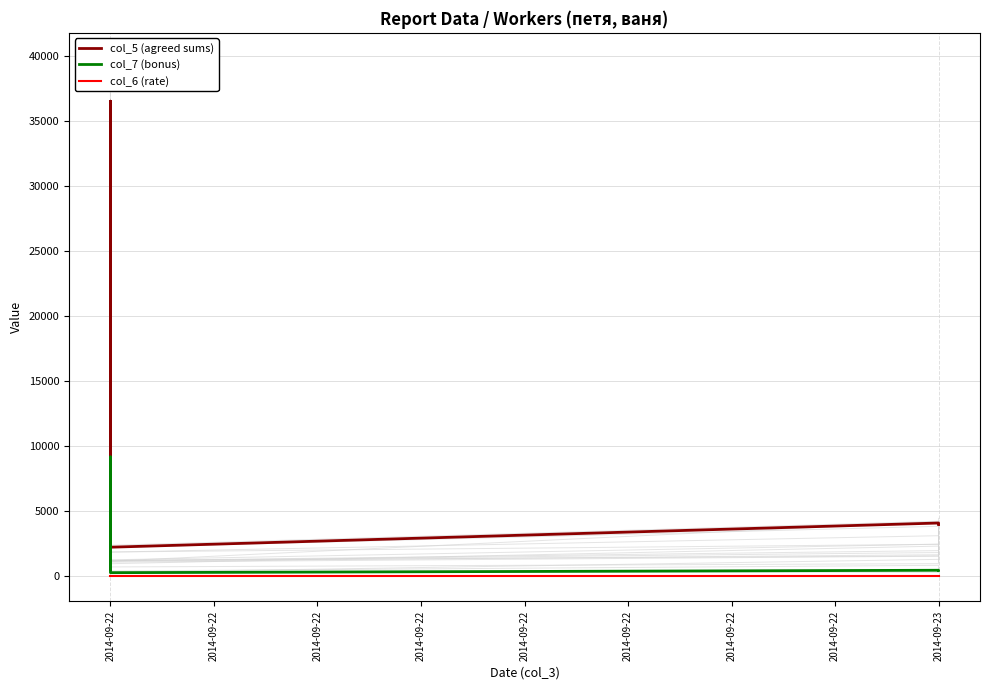

What are all the series names shown in the legend?

col_5 (agreed sums), col_7 (bonus), col_6 (rate)